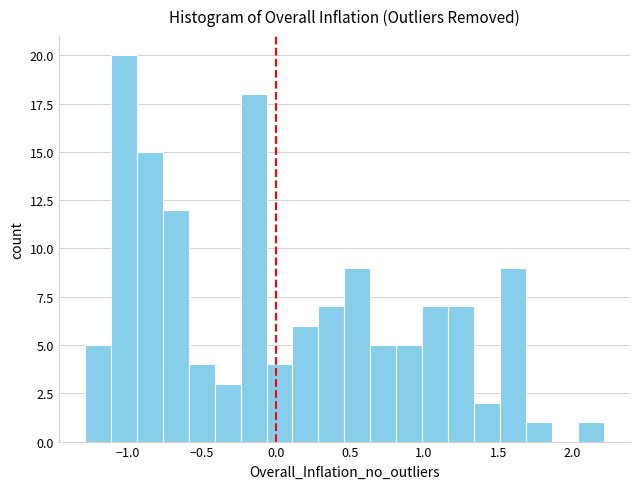

Read against the x-axis, roughly where is the centre of the tallest bar?

-1.00